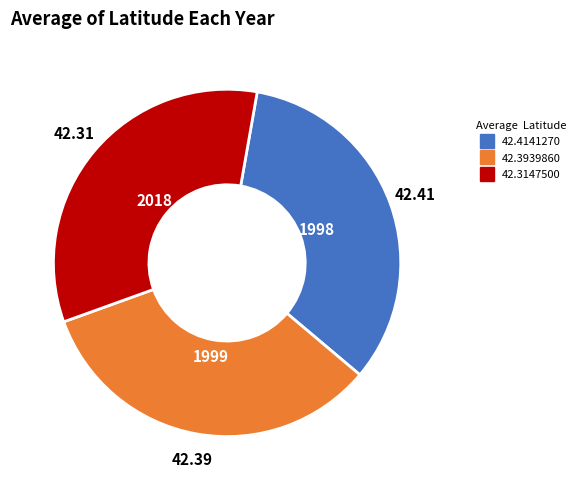

Is there a majority slice in this chart?

No